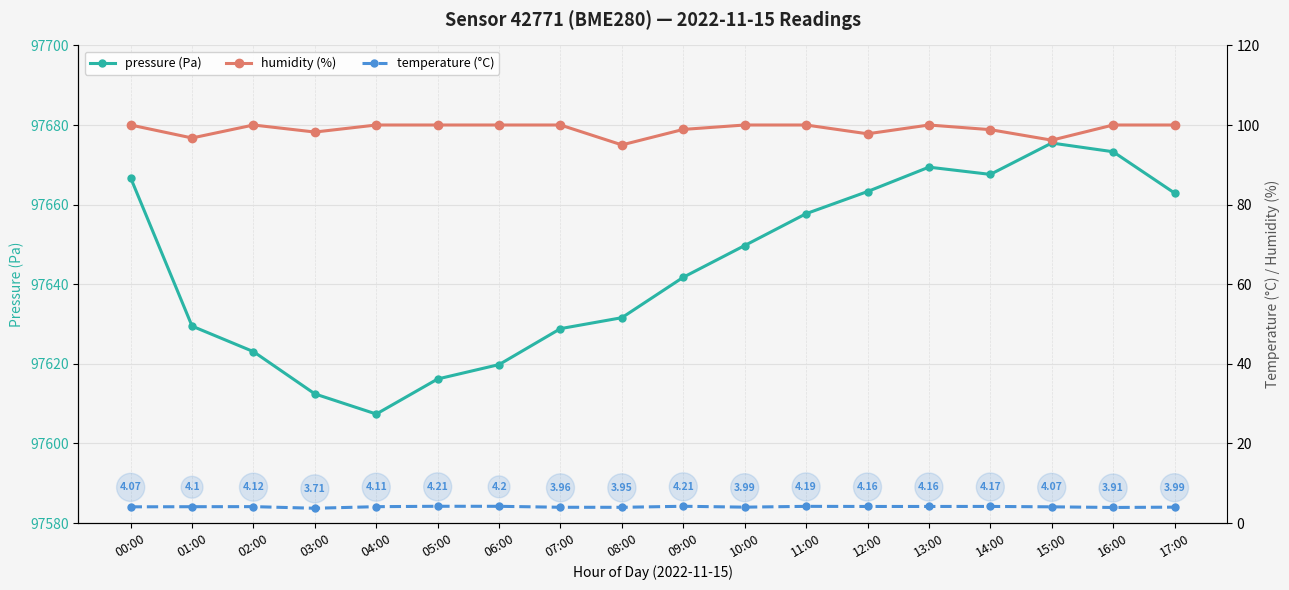

What are all the series names shown in the legend?

pressure, humidity, temperature